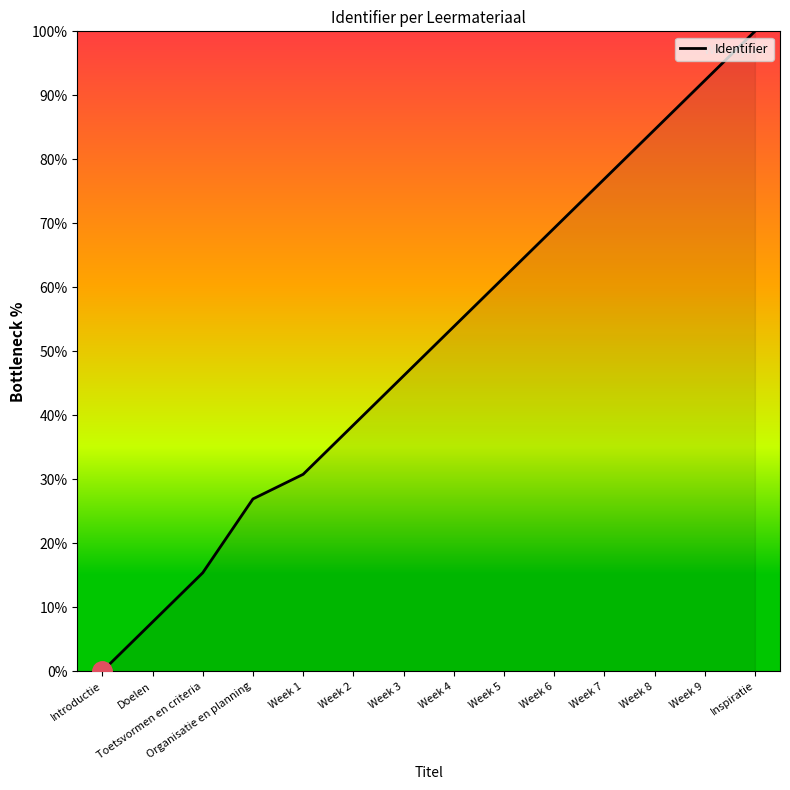

Which label corresponds to the largest value in the chart?

Inspiratie